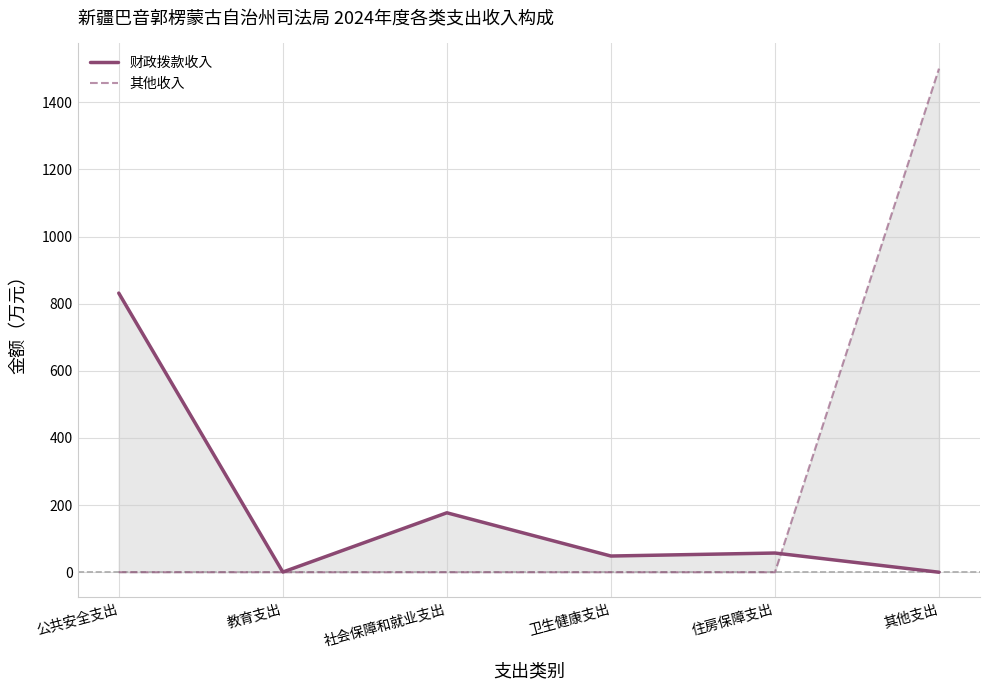

Reading left to right, extract all data points from this chart.

财政拨款收入: 831.5	0.5	177.1	48.3	57.2	0.0
其他收入: 0.1	0.0	0.0	0.0	0.0	1500.3